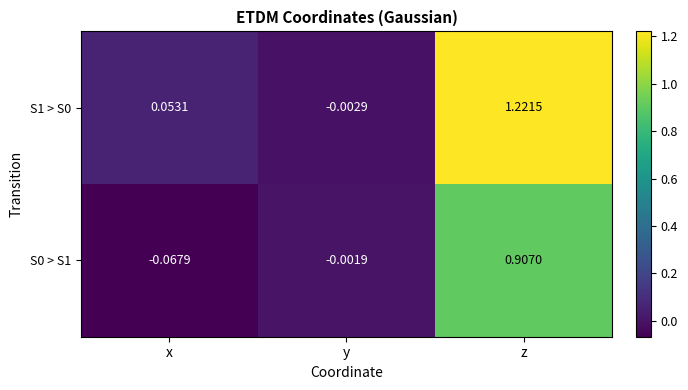

List the labels in order of S0 > S1 value, smallest first.

x, y, z